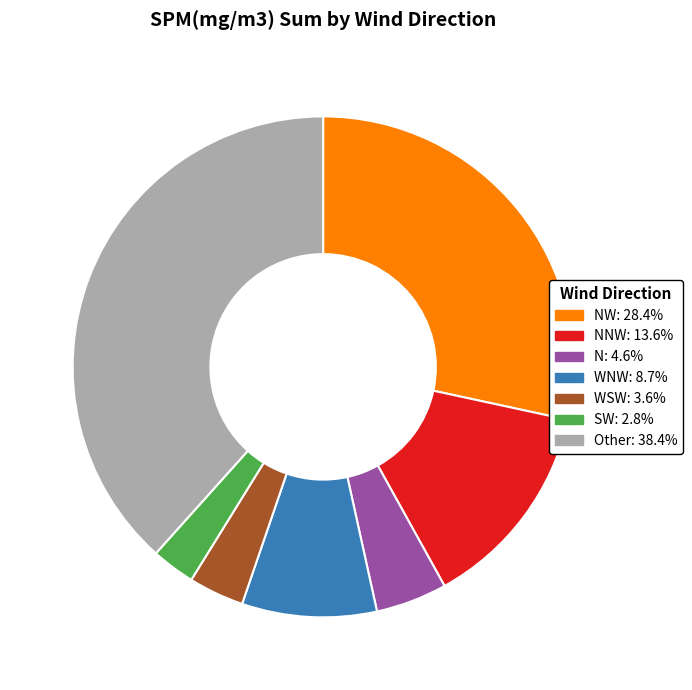

Does any single category account for the majority?

No